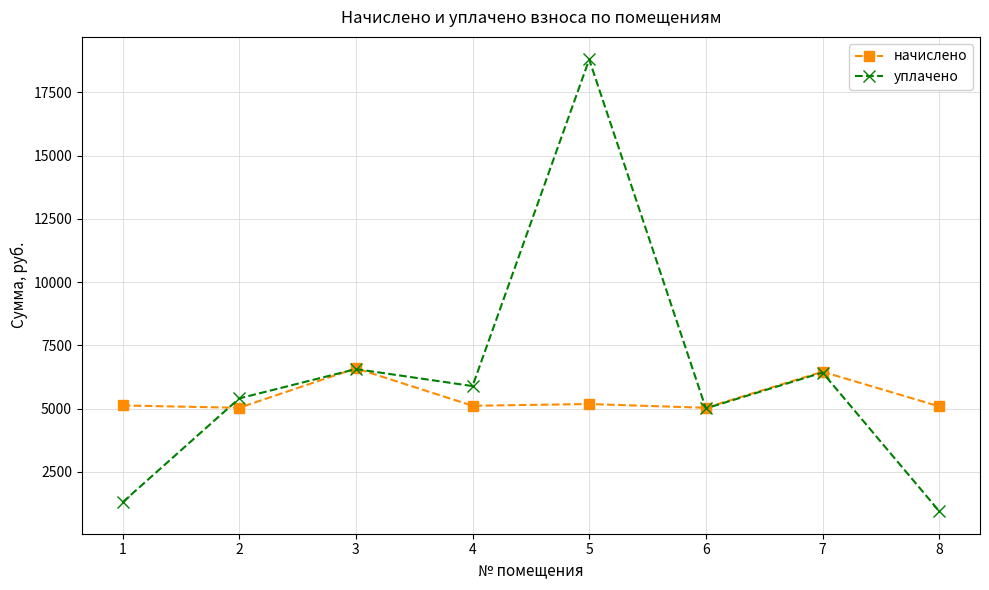

Does the chart have visible grid lines?

Yes